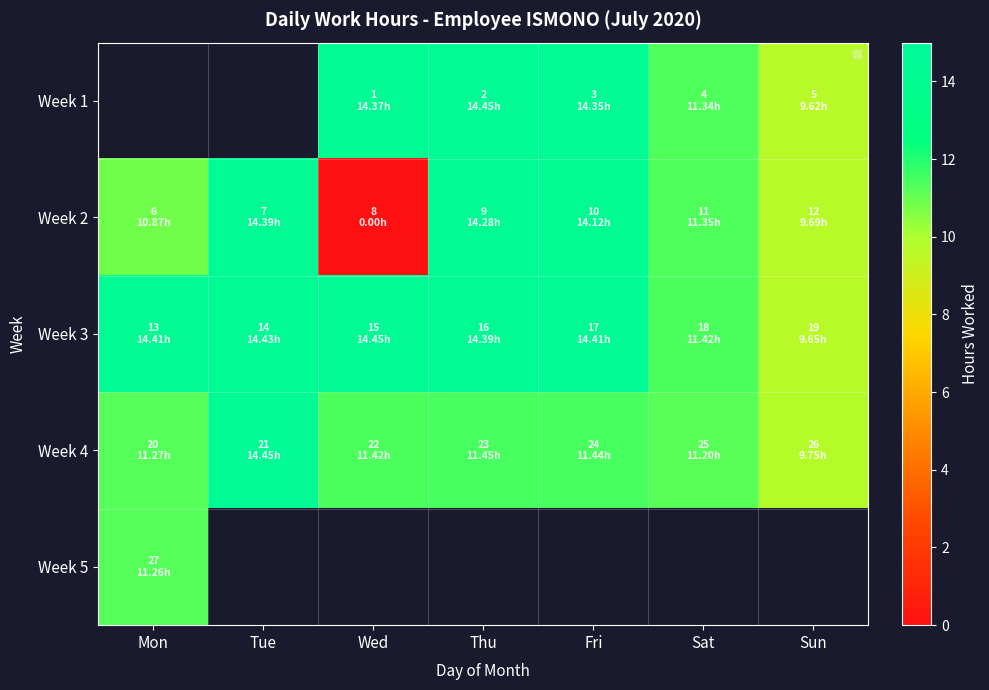

At which label does Week 4 first exceed 11?

Mon